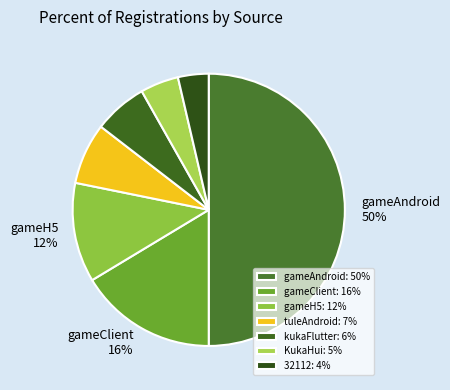

The tuleAndroid slice represents 7% of the pie. True or false?

True